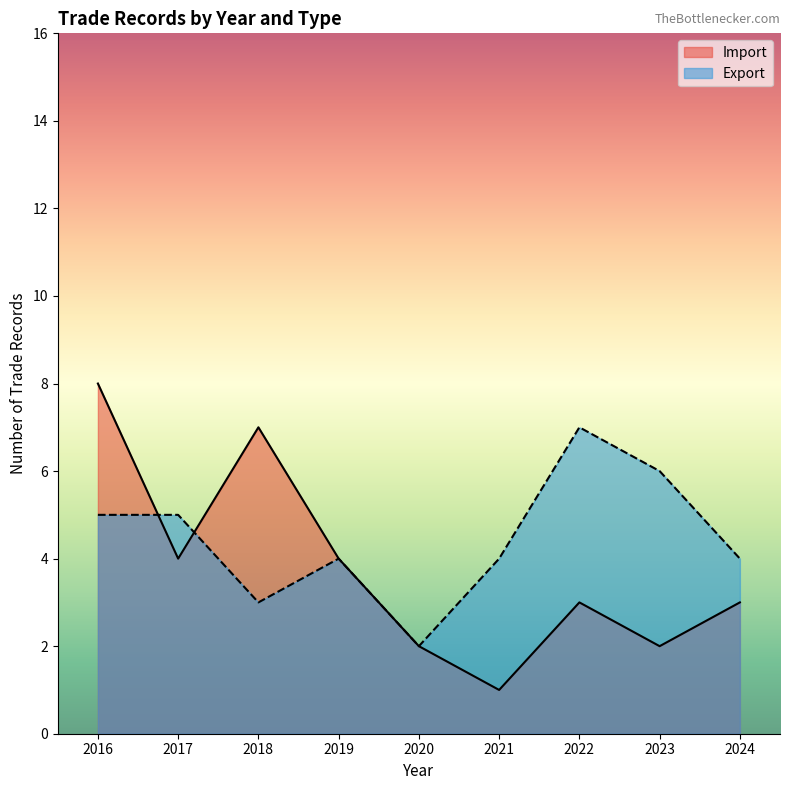

Which series has the largest total across all categories?

Export